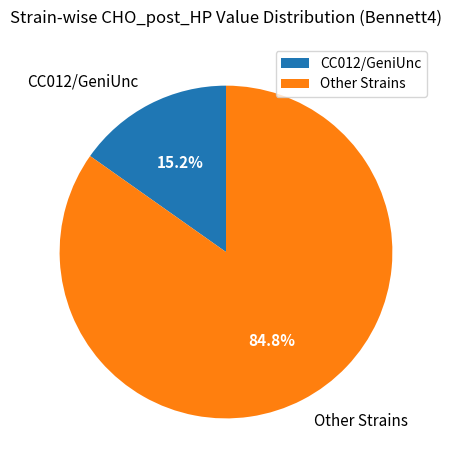

Count the number of slices in the pie.

2